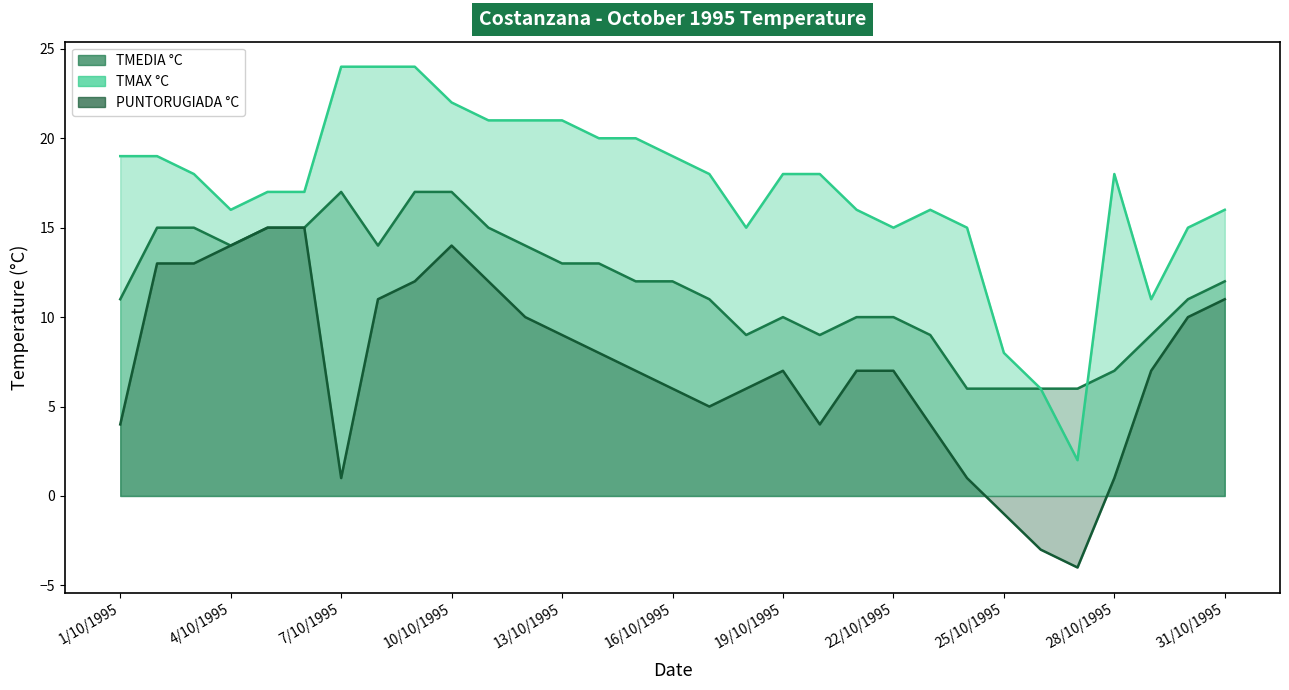

In TMEDIA °C, how many points are lower than both neighbors (excluding endpoints)?

4